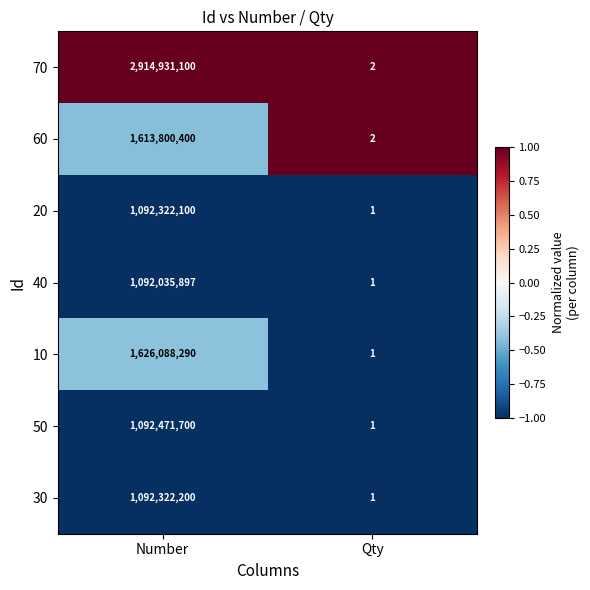

How many values in the 70 series are below 2914931100?

1